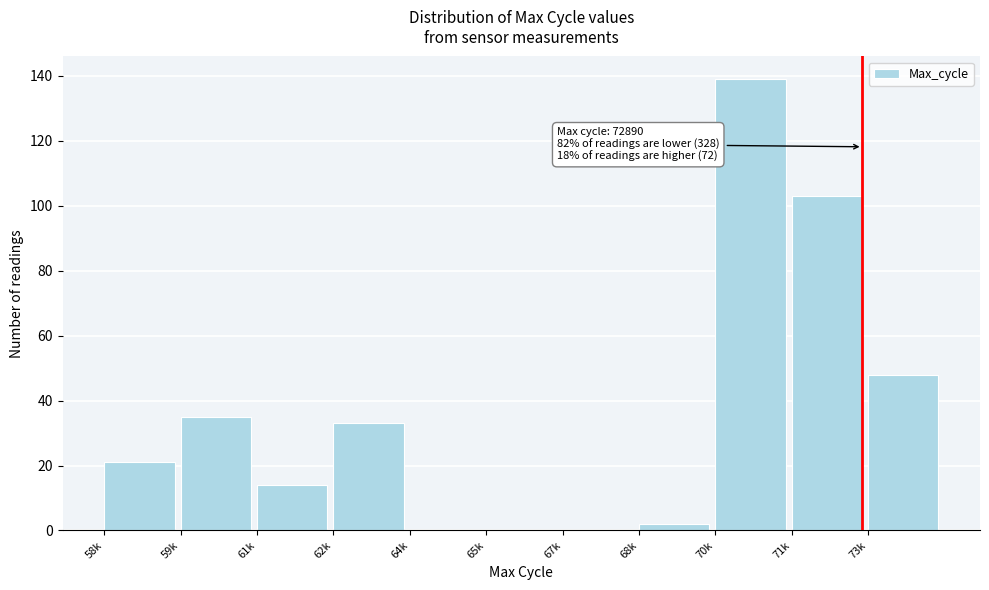

Reading left to right, what are all the values shown in this chart?

58k=21	59k=35	61k=14	62k=33	64k=0	65k=0	67k=0	68k=2	70k=139	71k=103	73k=48